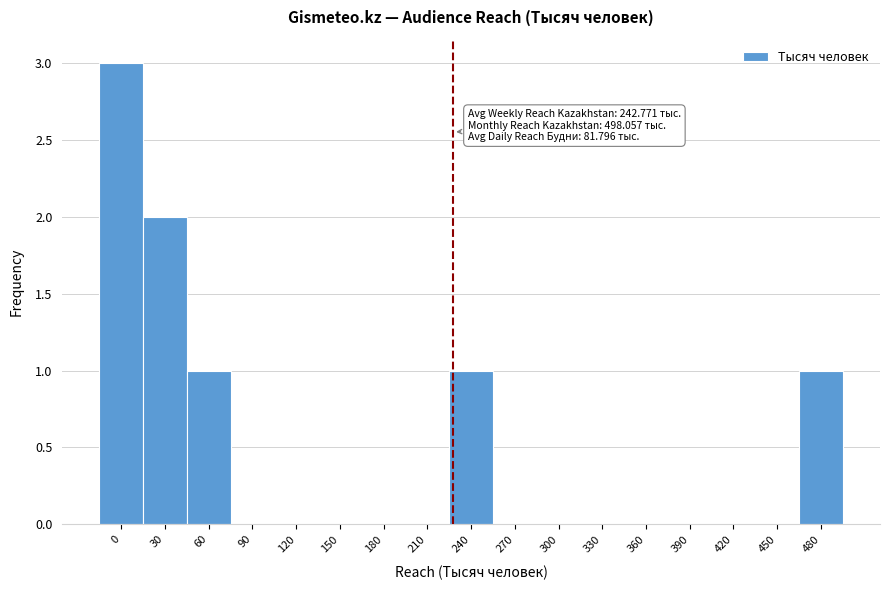

Reading left to right, list all the values displayed in this chart.

0=3	30=2	60=1	90=0	120=0	150=0	180=0	210=0	240=1	270=0	300=0	330=0	360=0	390=0	420=0	450=0	480=1